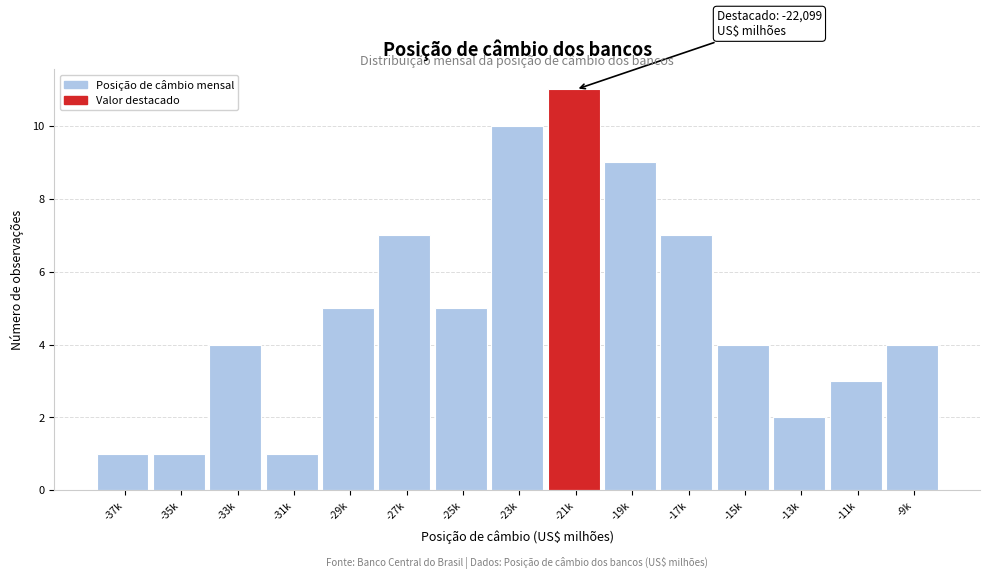

Reading left to right, transcribe all the data shown in this chart.

1	1	4	1	5	7	5	10	11	9	7	4	2	3	4